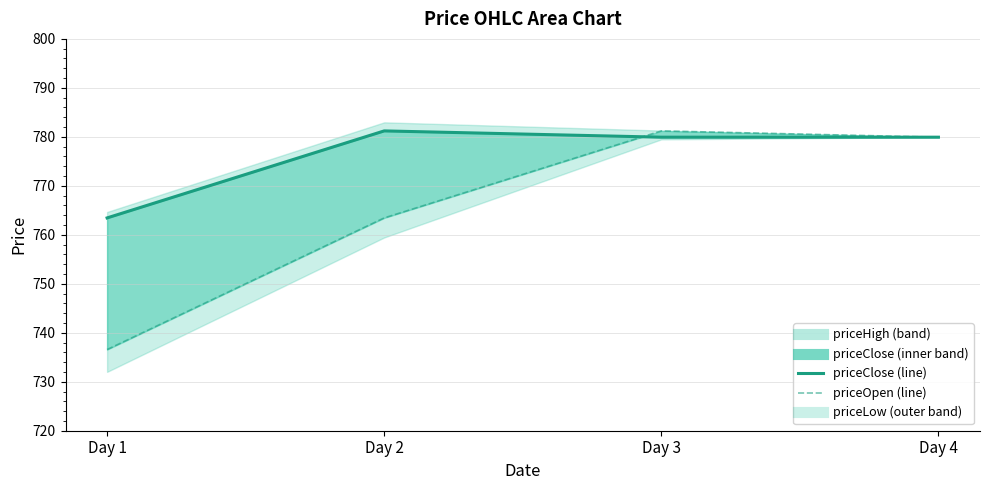

Where is priceOpen_line nearest to the value 758?

Day 2